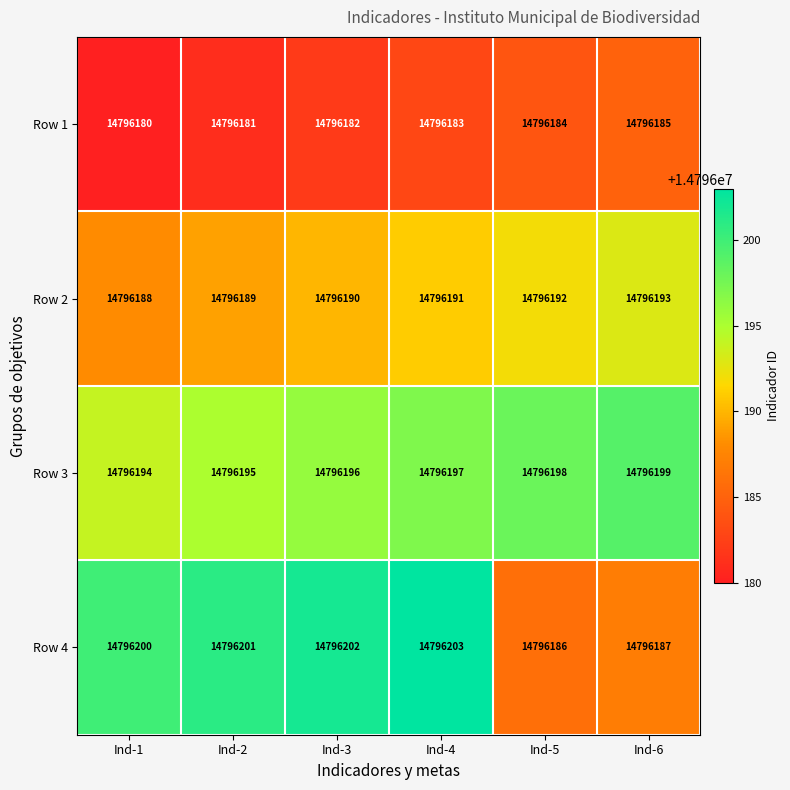

At Ind-6, list the series in order from smallest to largest.

Row 1, Row 4, Row 2, Row 3